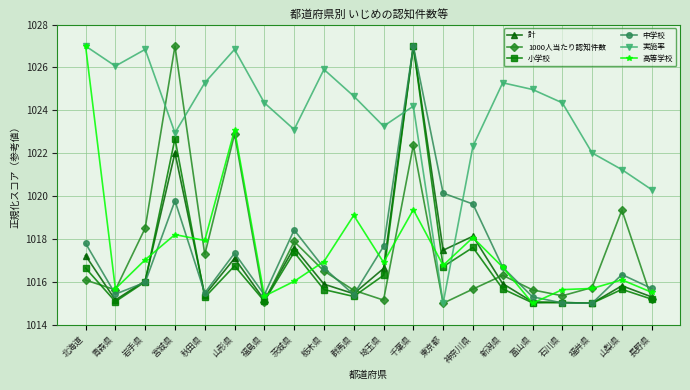

What is the label of the 18th point from the left?

福井県